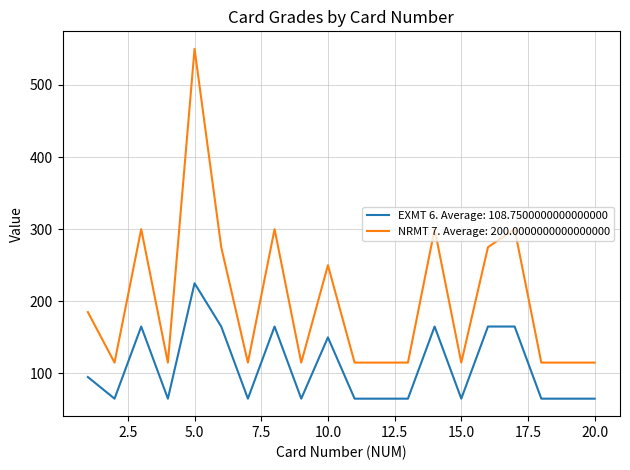

List the series in order of their peak value, highest first.

NRMT 7. Average: 200.0000000000000000, EXMT 6. Average: 108.7500000000000000